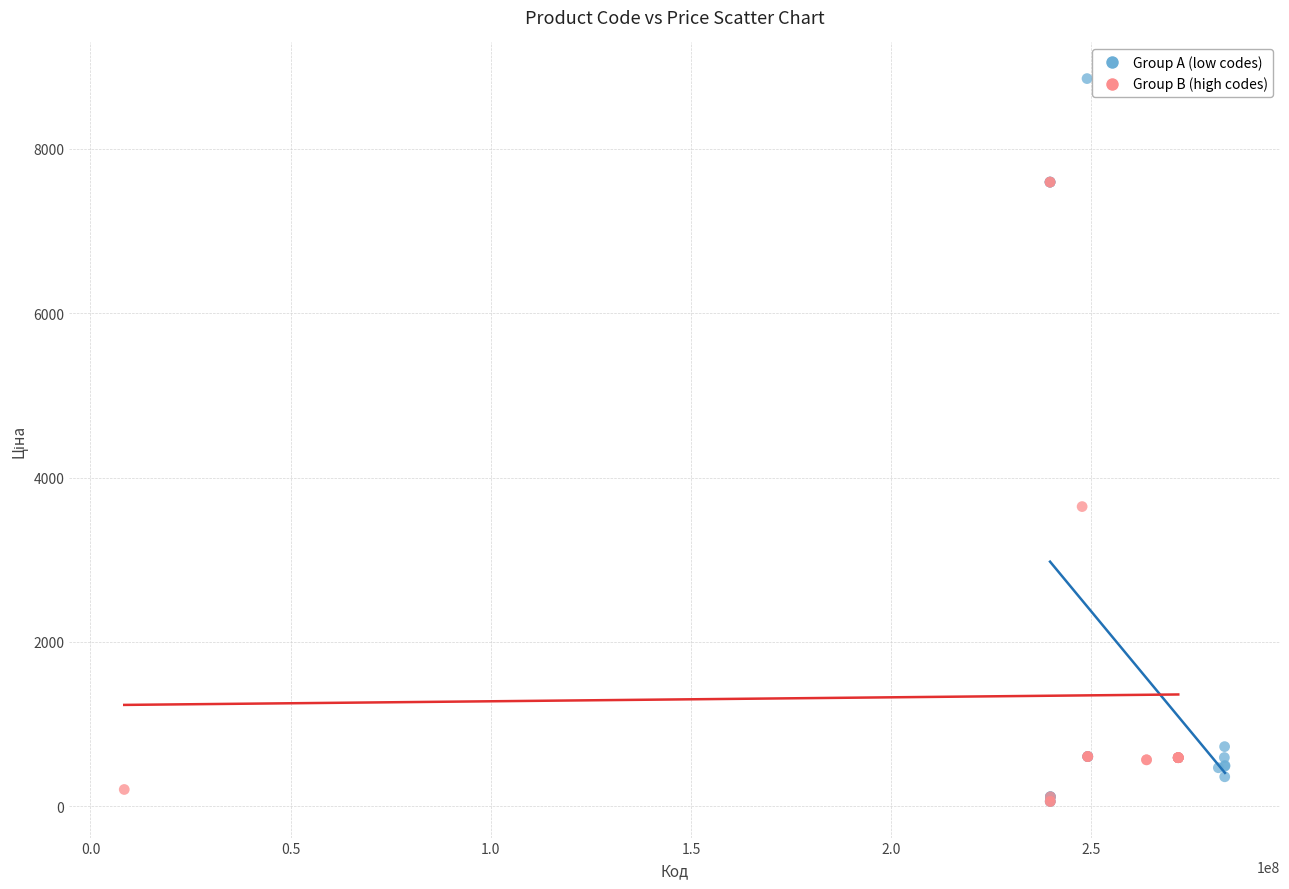

Which series has the largest Y range (max minus min)?

Group A (low codes)